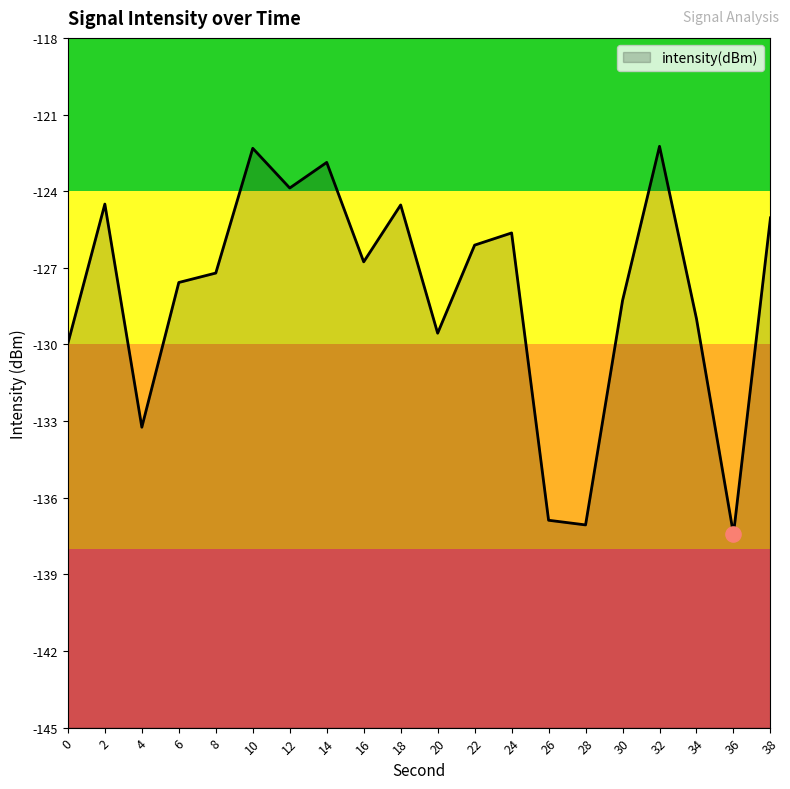

Which has a higher value, 34 or 28?

34